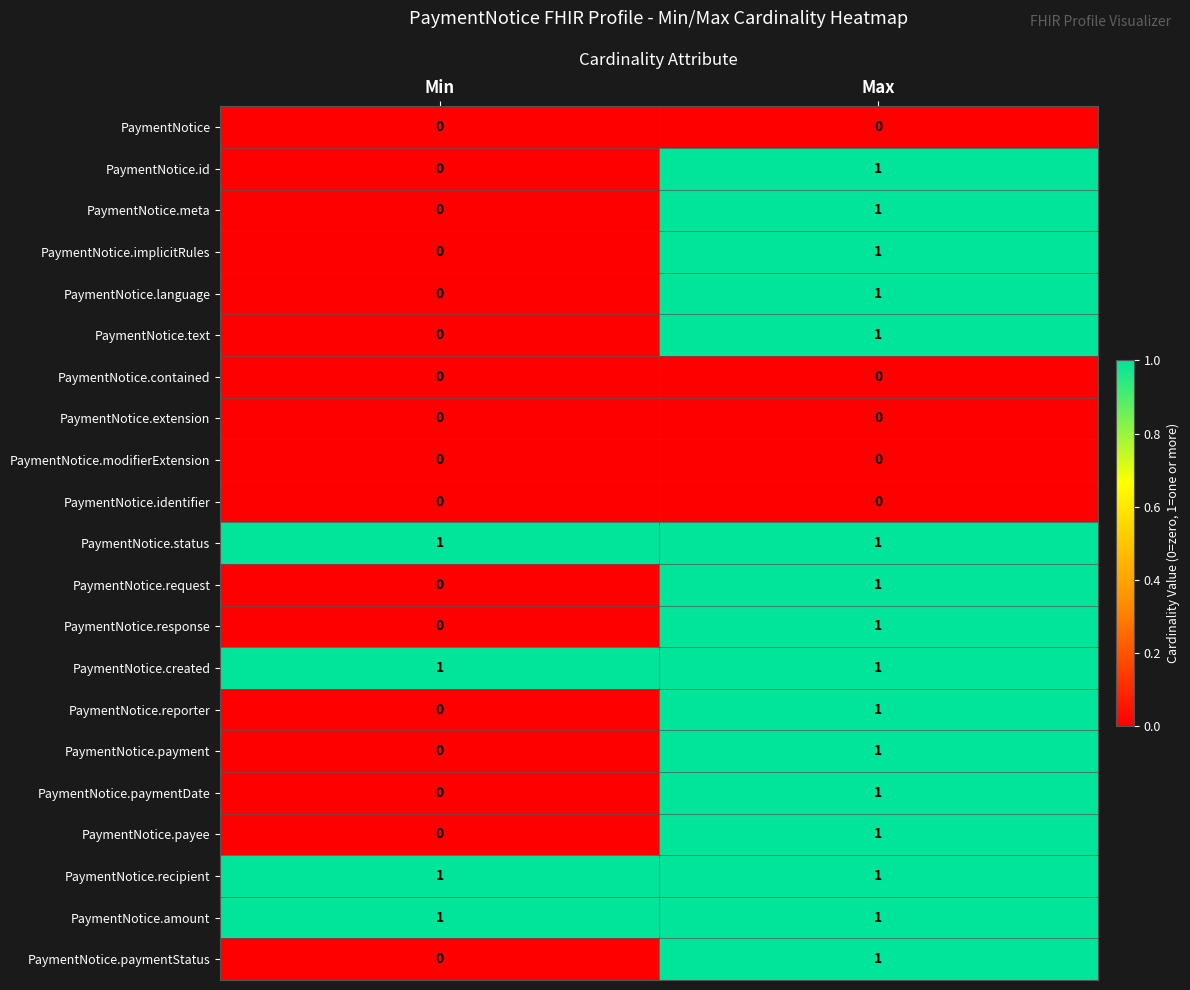

At which label is PaymentNotice.paymentStatus closest to 0?

Min